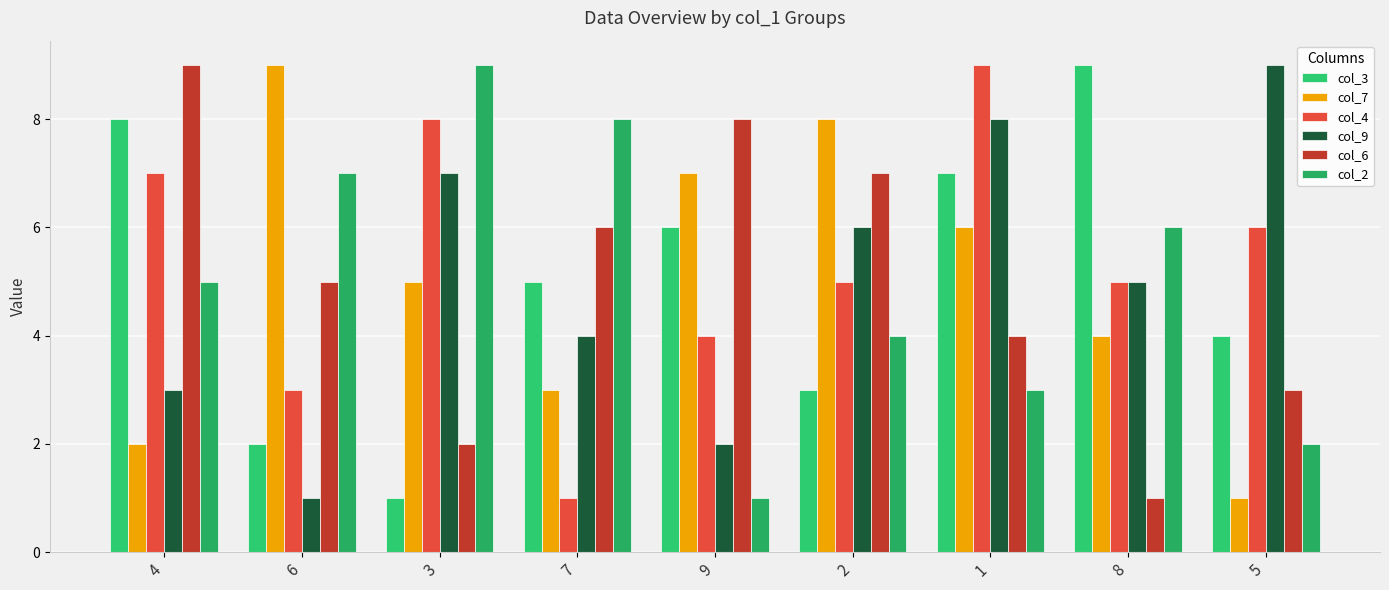

What position from the left is 6?

2